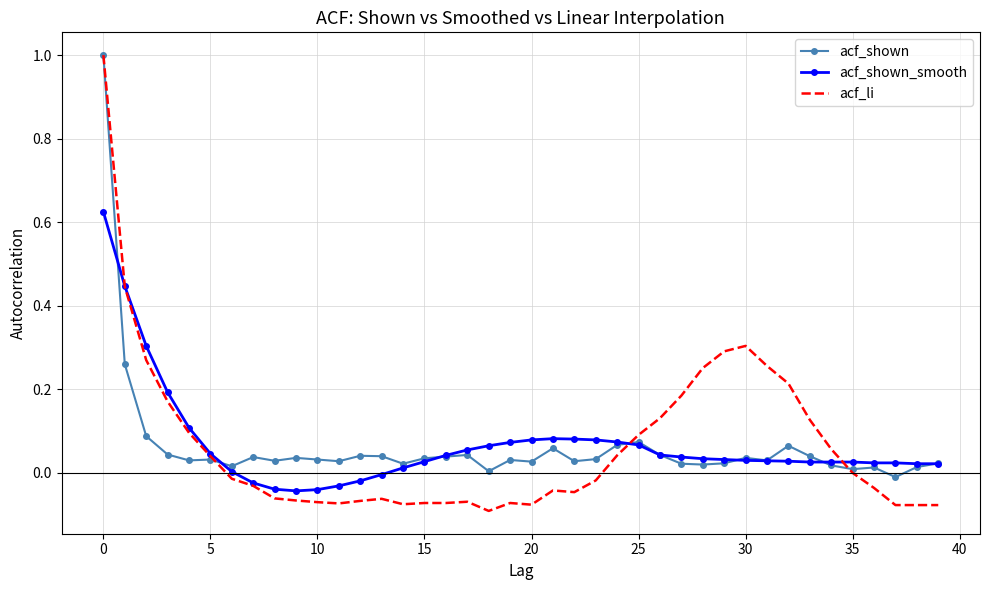

Which series has the largest range (max minus min)?

acf_li